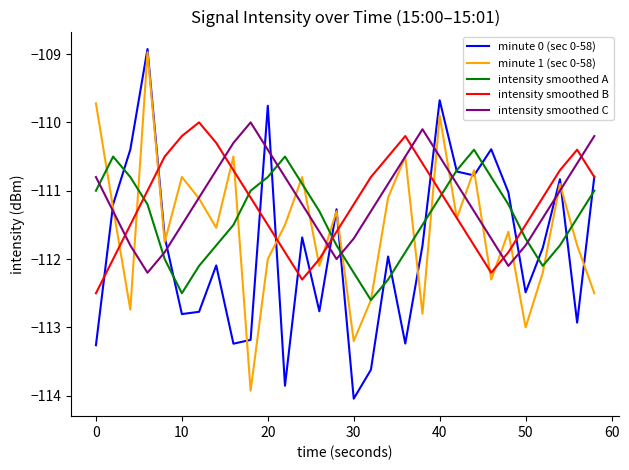

What are all the series names shown in the legend?

minute 0 (sec 0-58), minute 1 (sec 0-58), intensity smoothed A, intensity smoothed B, intensity smoothed C